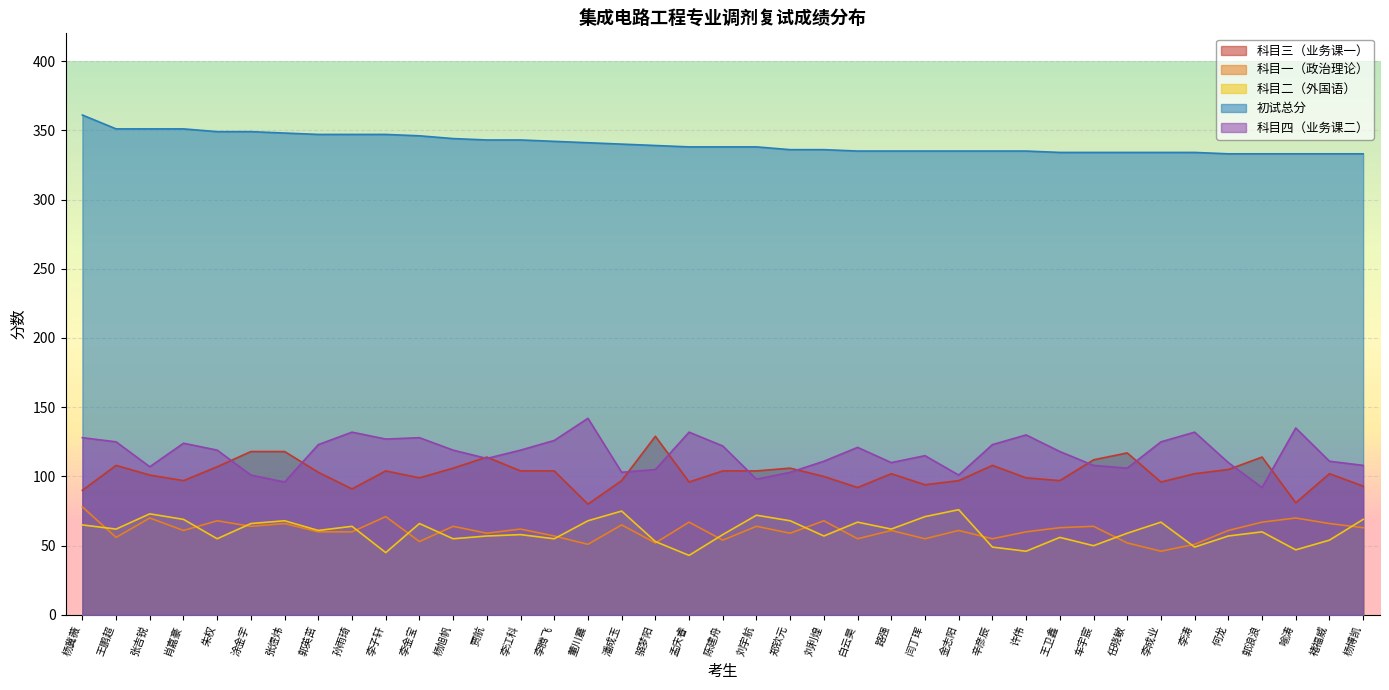

Reading left to right, transcribe all the data shown in this chart.

科目三（业务课一）: 杨冀薇=90	王鹏超=108	张吉锐=101	肖嘉豪=97	朱权=107	涂金宇=118	张煜炜=118	郭英茁=103	孙雨琦=91	李子轩=104	李金宝=99	杨旭帆=106	贾航=114	李江科=104	李腾飞=104	董川震=80	潘成玉=97	骆梦阳=129	孟庆睿=96	陈建舟=104	刘宇航=104	郑钦元=106	刘利煌=100	白云昊=92	路强=102	闫丁珲=94	金志阳=97	辛彦辰=108	许伟=99	王卫鑫=97	车宇宸=112	任晓敏=117	李成业=96	李涛=102	何龙=105	郭浪浪=114	喻涛=81	褚福威=102	杨博凯=93
科目一（政治理论）: 杨冀薇=78	王鹏超=56	张吉锐=70	肖嘉豪=61	朱权=68	涂金宇=64	张煜炜=66	郭英茁=60	孙雨琦=60	李子轩=71	李金宝=53	杨旭帆=64	贾航=59	李江科=62	李腾飞=57	董川震=51	潘成玉=65	骆梦阳=52	孟庆睿=67	陈建舟=54	刘宇航=64	郑钦元=59	刘利煌=68	白云昊=55	路强=61	闫丁珲=55	金志阳=61	辛彦辰=55	许伟=60	王卫鑫=63	车宇宸=64	任晓敏=52	李成业=46	李涛=51	何龙=61	郭浪浪=67	喻涛=70	褚福威=66	杨博凯=63
科目二（外国语）: 杨冀薇=65	王鹏超=62	张吉锐=73	肖嘉豪=69	朱权=55	涂金宇=66	张煜炜=68	郭英茁=61	孙雨琦=64	李子轩=45	李金宝=66	杨旭帆=55	贾航=57	李江科=58	李腾飞=55	董川震=68	潘成玉=75	骆梦阳=53	孟庆睿=43	陈建舟=58	刘宇航=72	郑钦元=68	刘利煌=57	白云昊=67	路强=62	闫丁珲=71	金志阳=76	辛彦辰=49	许伟=46	王卫鑫=56	车宇宸=50	任晓敏=59	李成业=67	李涛=49	何龙=57	郭浪浪=60	喻涛=47	褚福威=54	杨博凯=69
初试总分: 杨冀薇=361	王鹏超=351	张吉锐=351	肖嘉豪=351	朱权=349	涂金宇=349	张煜炜=348	郭英茁=347	孙雨琦=347	李子轩=347	李金宝=346	杨旭帆=344	贾航=343	李江科=343	李腾飞=342	董川震=341	潘成玉=340	骆梦阳=339	孟庆睿=338	陈建舟=338	刘宇航=338	郑钦元=336	刘利煌=336	白云昊=335	路强=335	闫丁珲=335	金志阳=335	辛彦辰=335	许伟=335	王卫鑫=334	车宇宸=334	任晓敏=334	李成业=334	李涛=334	何龙=333	郭浪浪=333	喻涛=333	褚福威=333	杨博凯=333
科目四（业务课二）: 杨冀薇=128	王鹏超=125	张吉锐=107	肖嘉豪=124	朱权=119	涂金宇=101	张煜炜=96	郭英茁=123	孙雨琦=132	李子轩=127	李金宝=128	杨旭帆=119	贾航=113	李江科=119	李腾飞=126	董川震=142	潘成玉=103	骆梦阳=105	孟庆睿=132	陈建舟=122	刘宇航=98	郑钦元=103	刘利煌=111	白云昊=121	路强=110	闫丁珲=115	金志阳=101	辛彦辰=123	许伟=130	王卫鑫=118	车宇宸=108	任晓敏=106	李成业=125	李涛=132	何龙=110	郭浪浪=92	喻涛=135	褚福威=111	杨博凯=108